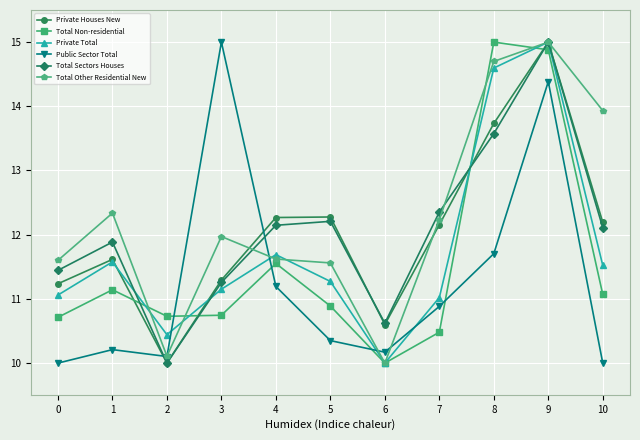

Reading left to right, list all the values displayed in this chart.

Private Houses New: 0=11.2	1=11.6	2=10.0	3=11.3	4=12.3	5=12.3	6=10.6	7=12.2	8=13.7	9=15.0	10=12.2
Total Non-residential: 0=10.7	1=11.1	2=10.7	3=10.7	4=11.6	5=10.9	6=10.0	7=10.5	8=15.0	9=14.9	10=11.1
Private Total: 0=11.1	1=11.6	2=10.4	3=11.2	4=11.7	5=11.3	6=10.0	7=11.0	8=14.6	9=15.0	10=11.5
Public Sector Total: 0=10.0	1=10.2	2=10.1	3=15.0	4=11.2	5=10.4	6=10.2	7=10.9	8=11.7	9=14.4	10=10.0
Total Sectors Houses: 0=11.4	1=11.9	2=10.0	3=11.3	4=12.1	5=12.2	6=10.6	7=12.4	8=13.6	9=15.0	10=12.1
Total Other Residential New: 0=11.6	1=12.3	2=10.1	3=12.0	4=11.6	5=11.6	6=10.0	7=12.2	8=14.7	9=15.0	10=13.9